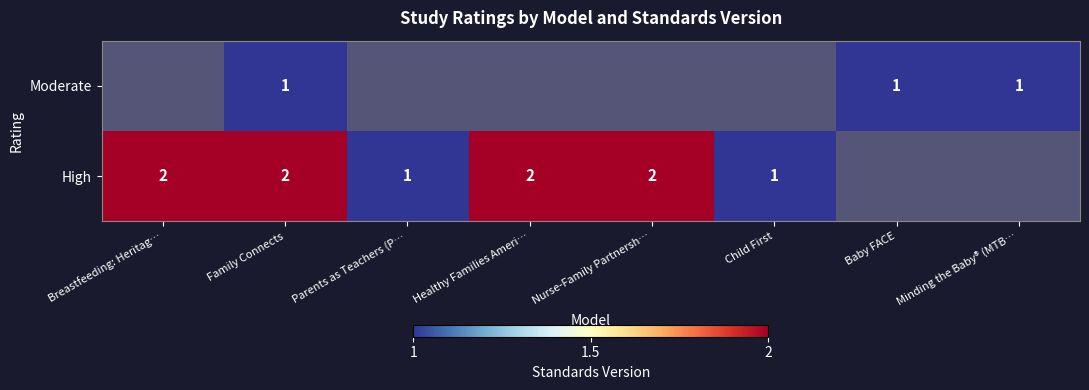

Is it true that High equals 2 at Family Connects?

True